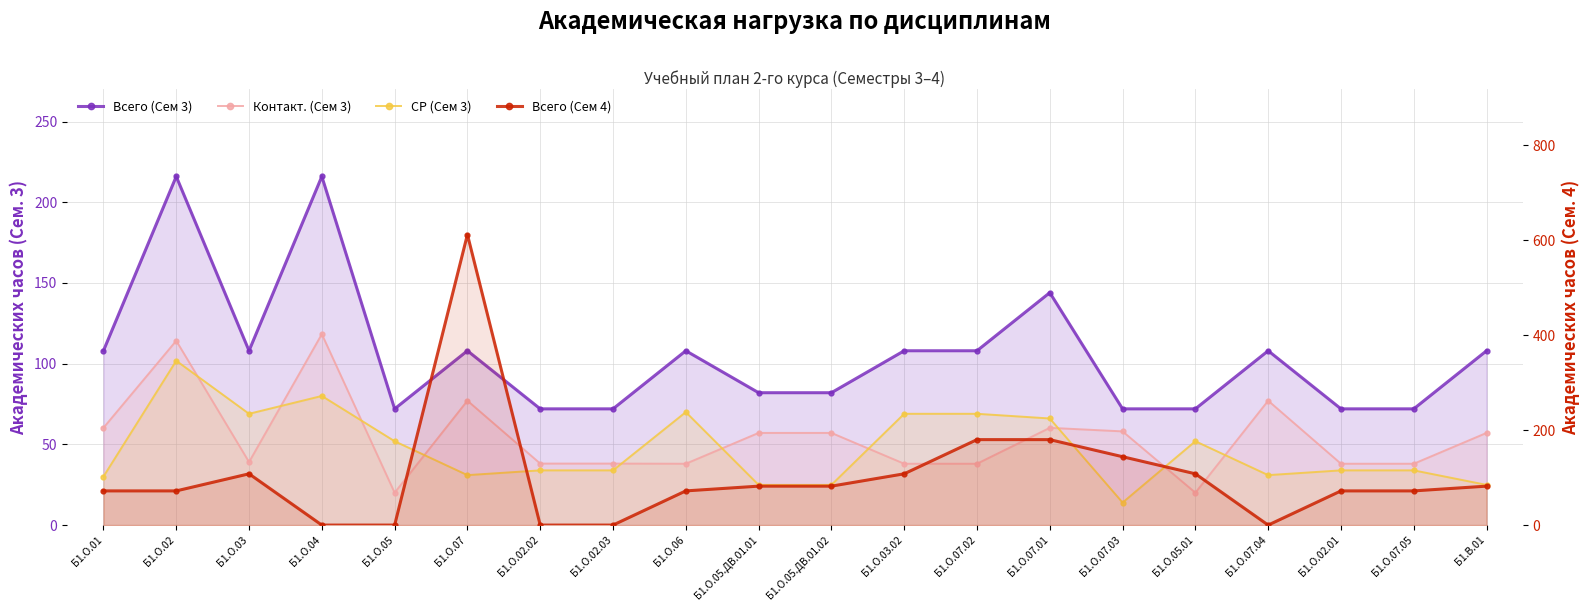

What is the label of the 14th point from the left?

Б1.О.07.01